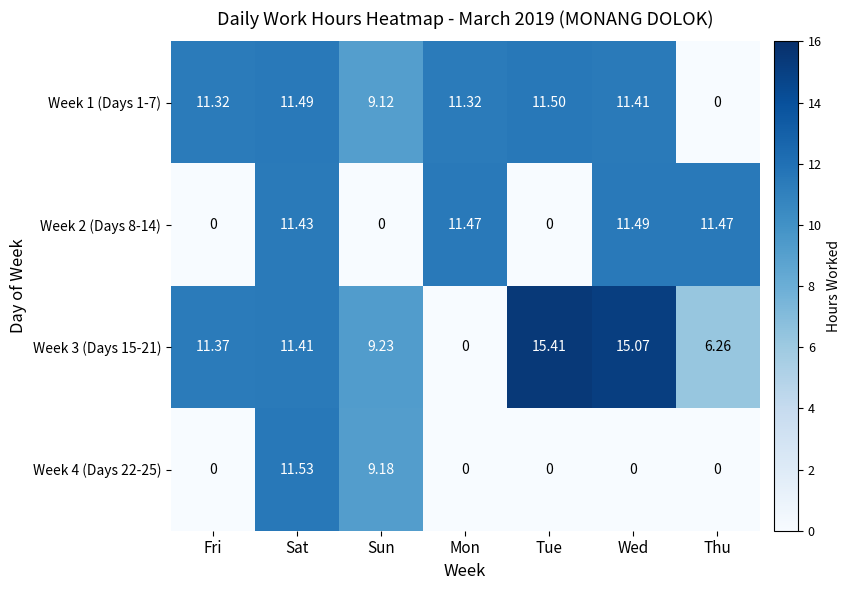

Which category has the highest value in the Week 2 (Days 8-14) series?

Wed